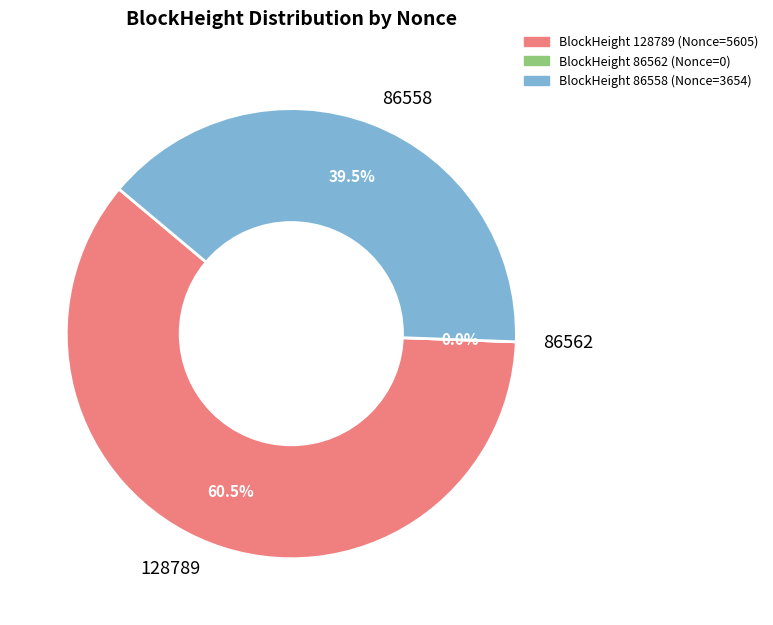

How much of the chart is everything except 128789?

39.5%